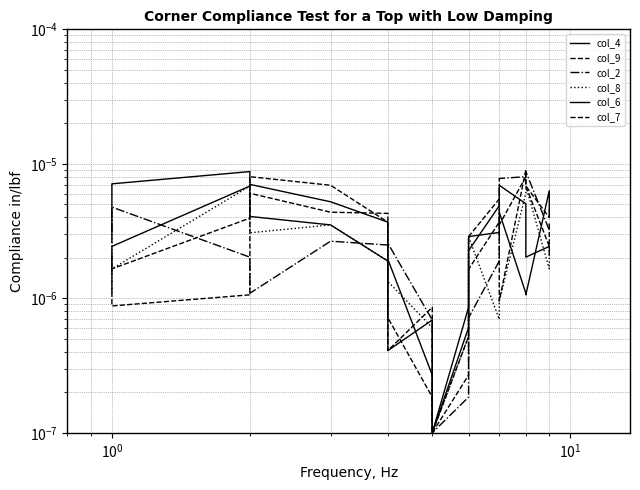

What are all the series names shown in the legend?

col_4, col_9, col_2, col_8, col_6, col_7